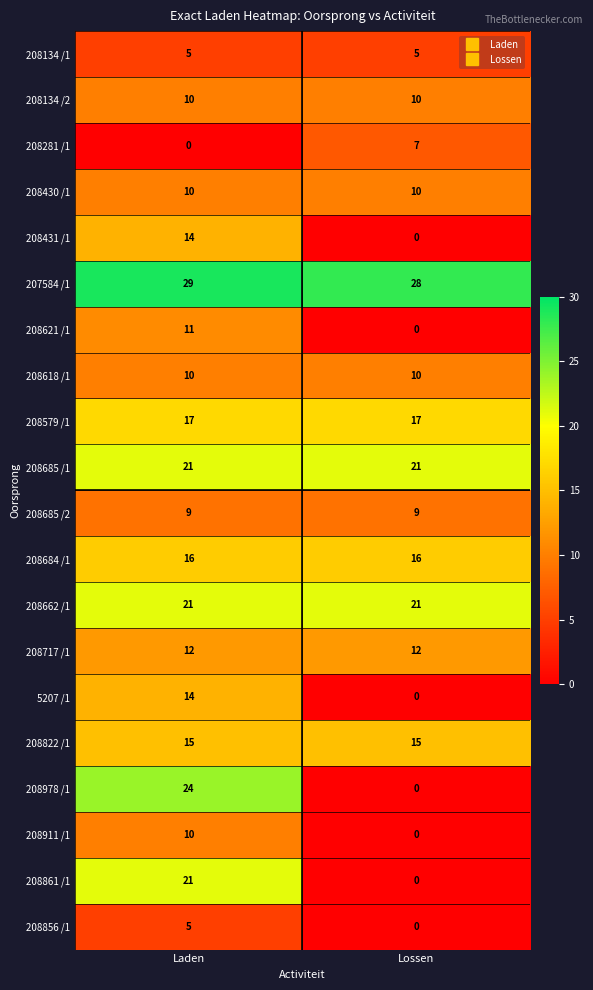

What is the maximum value for 208618 /1?

10